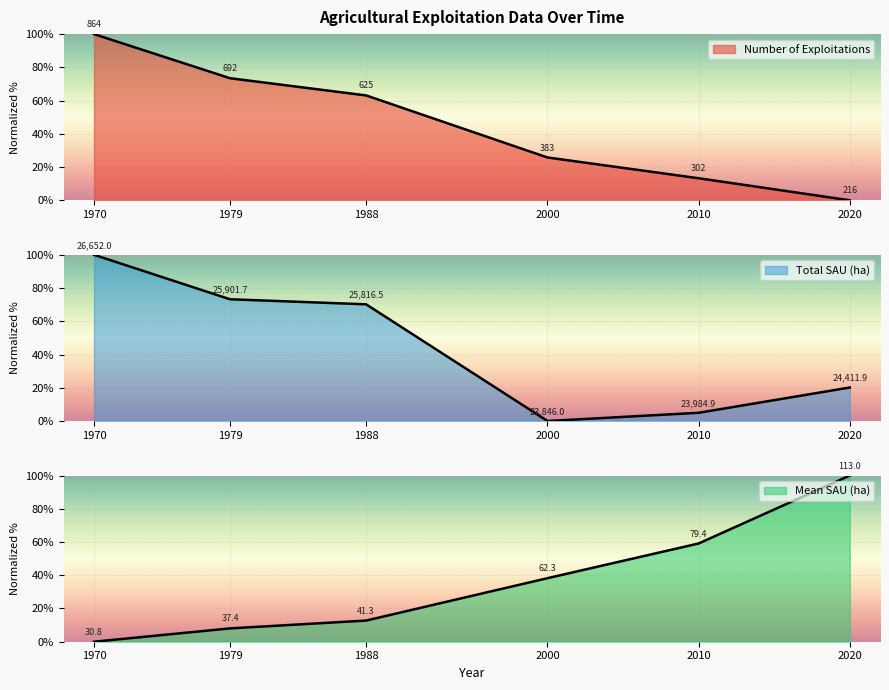

What value does the sau_moy_ha series have at 1988?

12.7